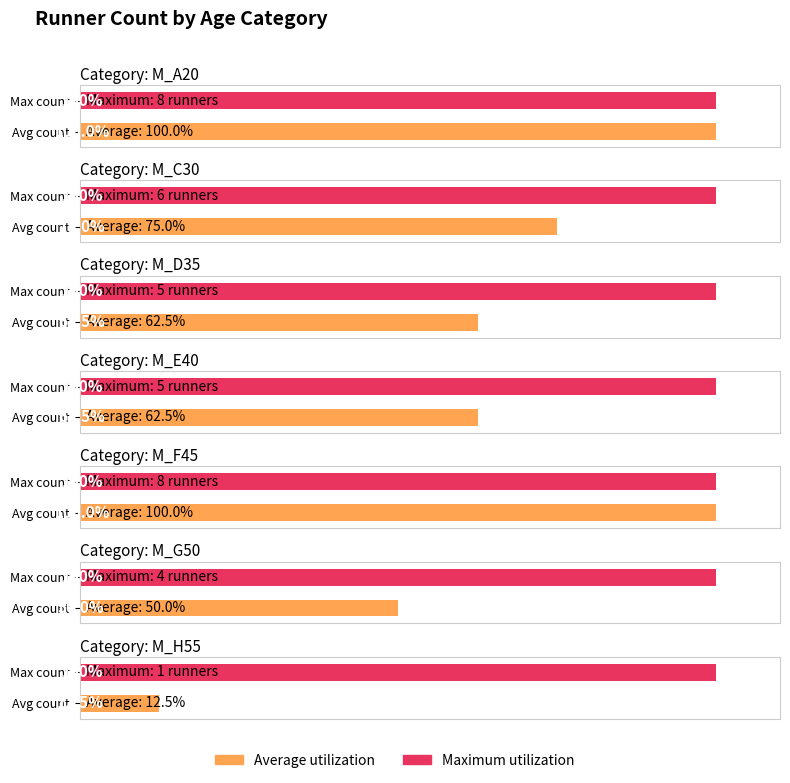

True or false: M_E40 has a value of 5 at M_A20.

True